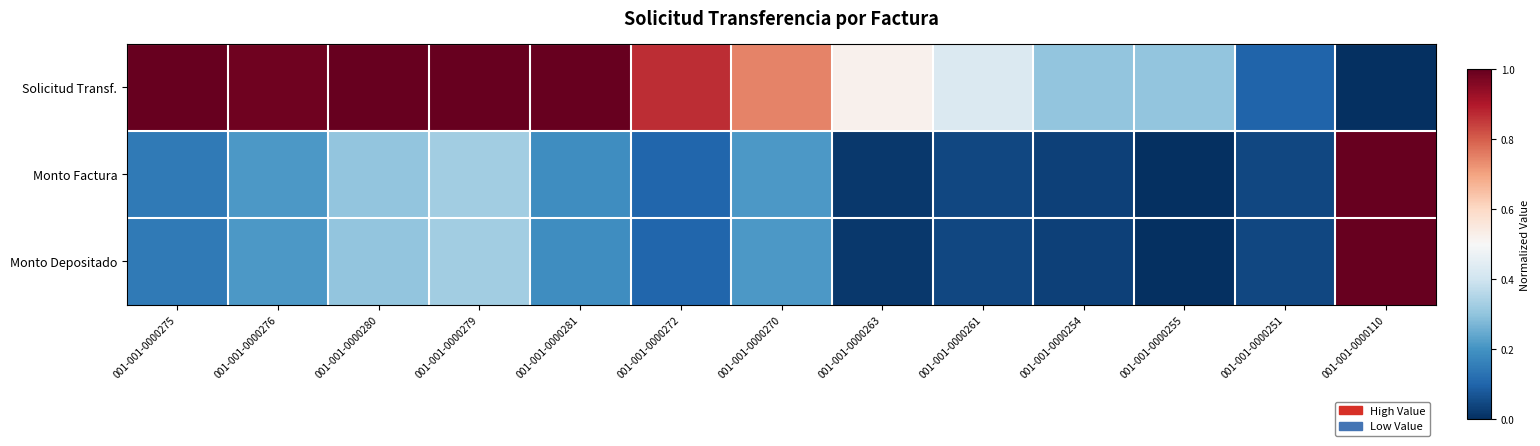

Which series has the widest spread of values?

Solicitud Transf.